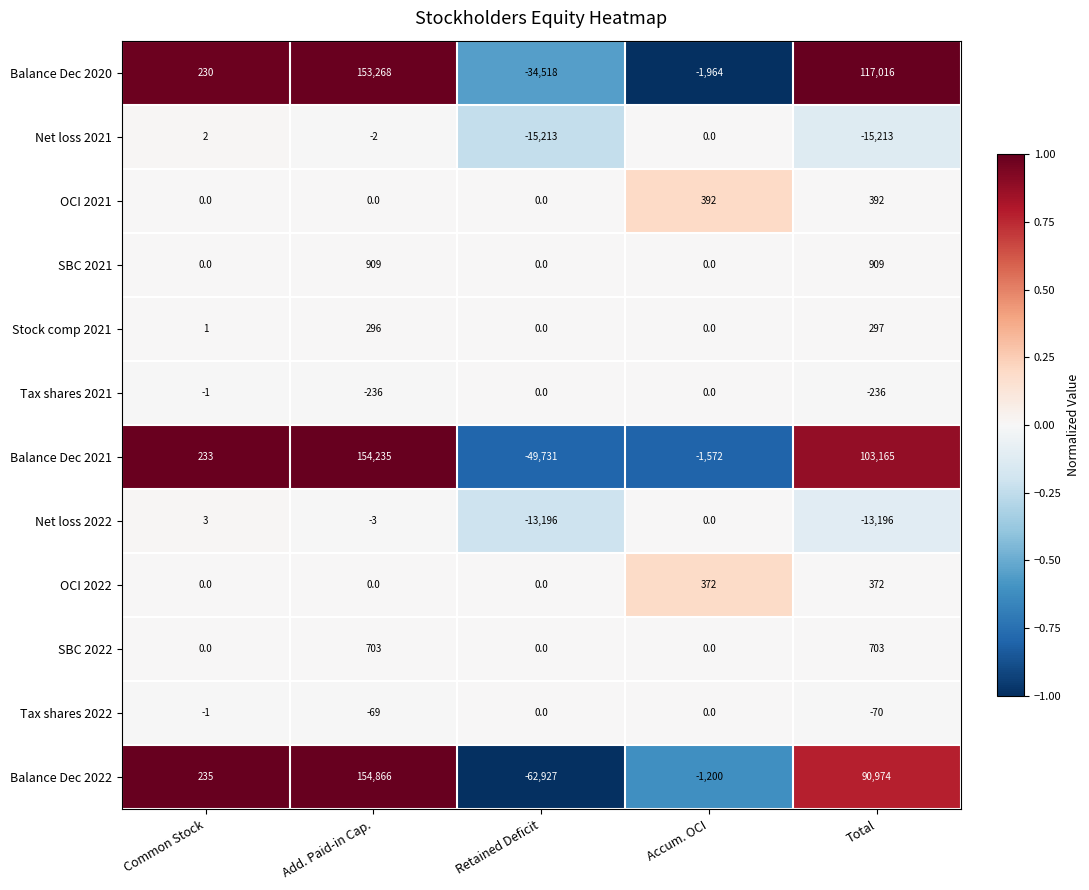

True or false: Net loss 2021 has a value of -2 at Add. Paid-in Cap..

True